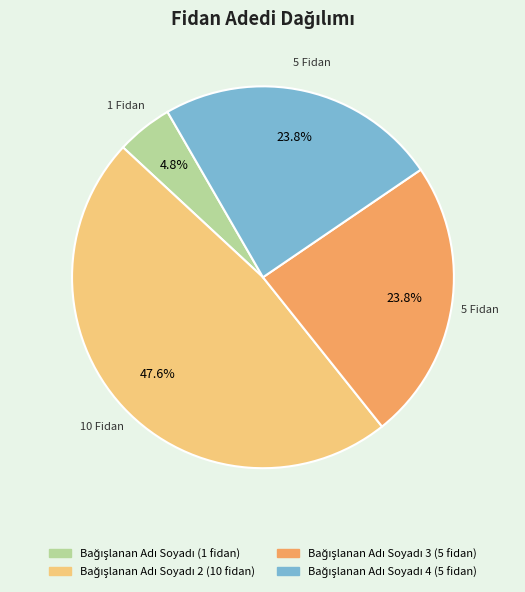

Is there a majority slice in this chart?

No